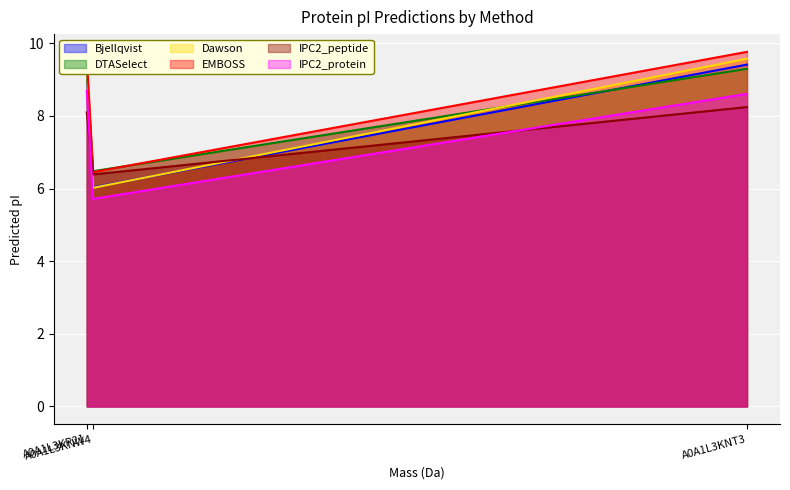

What is the highest value of the IPC2_protein series?

8.7